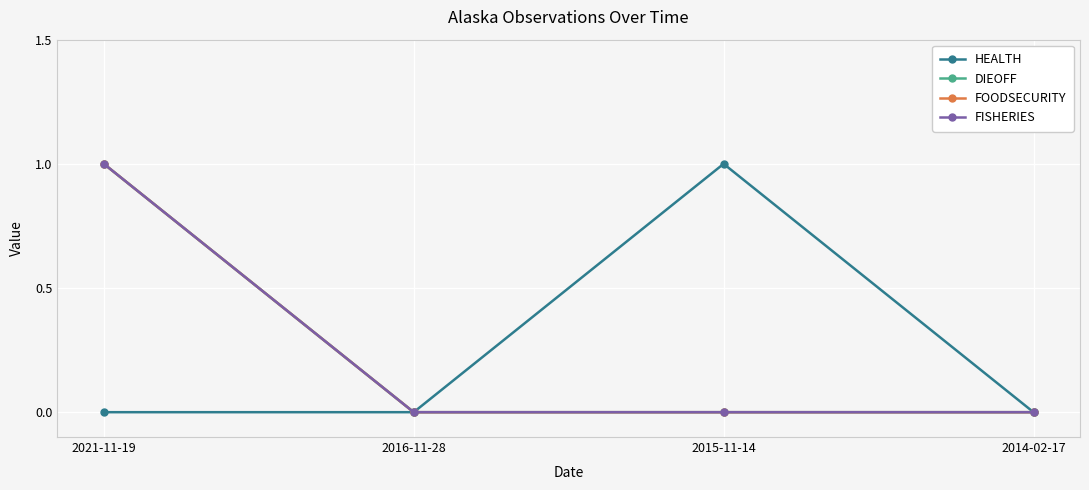

Between 2016-11-28 and 2014-02-17, which is larger?

2016-11-28